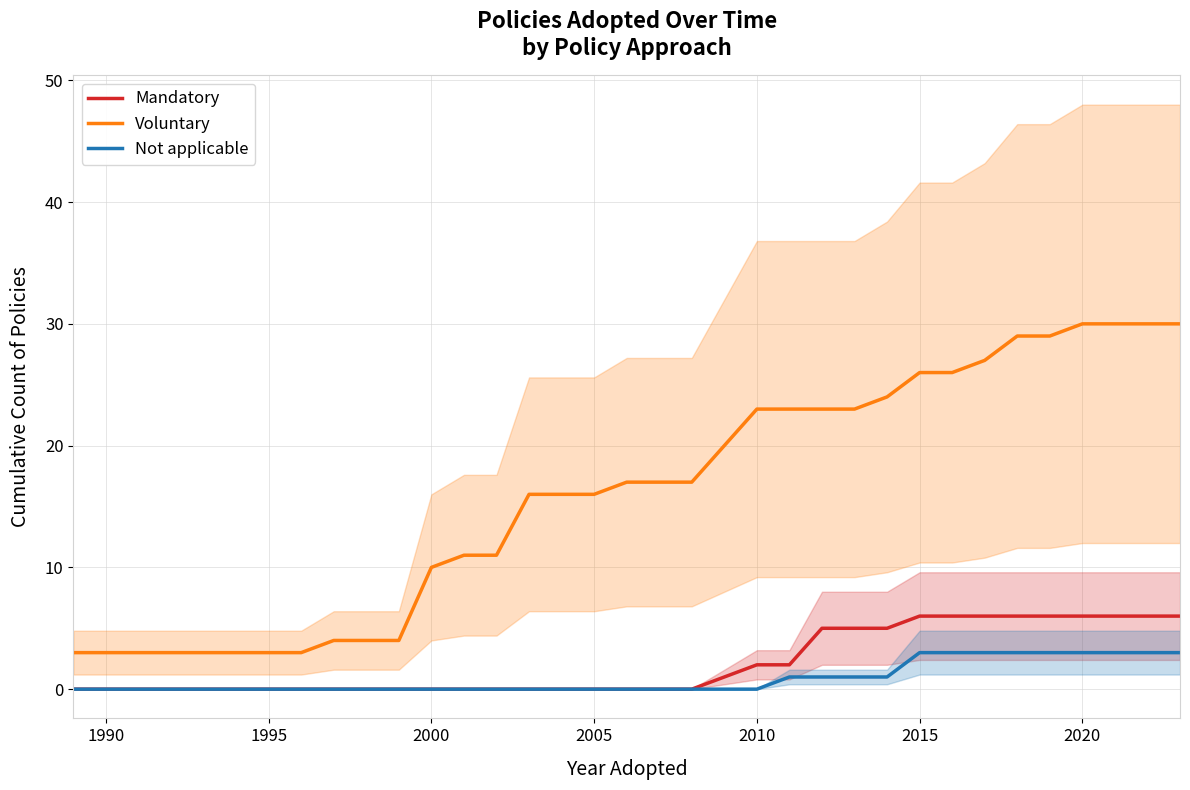

Is it true that Voluntary equals 15 at 2020?

False